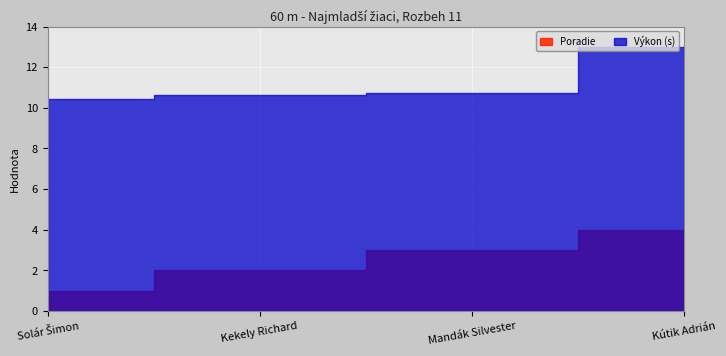

The Výkon series shows 10.6 at Kekely Richard. True or false?

True